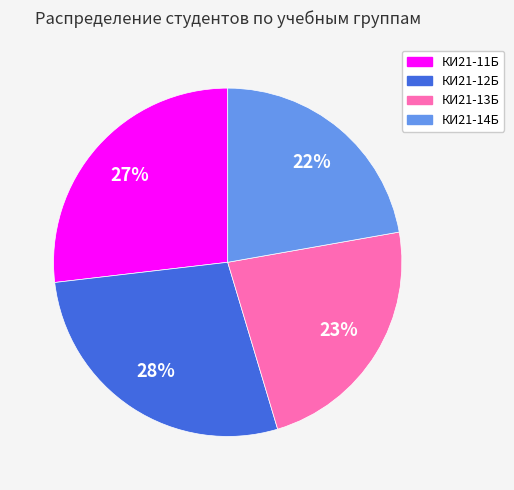

Rank the categories by value from lowest to highest.

КИ21-14Б, КИ21-13Б, КИ21-11Б, КИ21-12Б